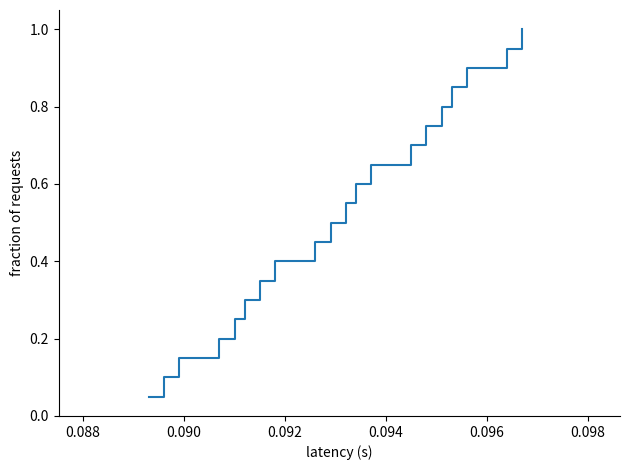

What is the greatest value displayed?

1.0